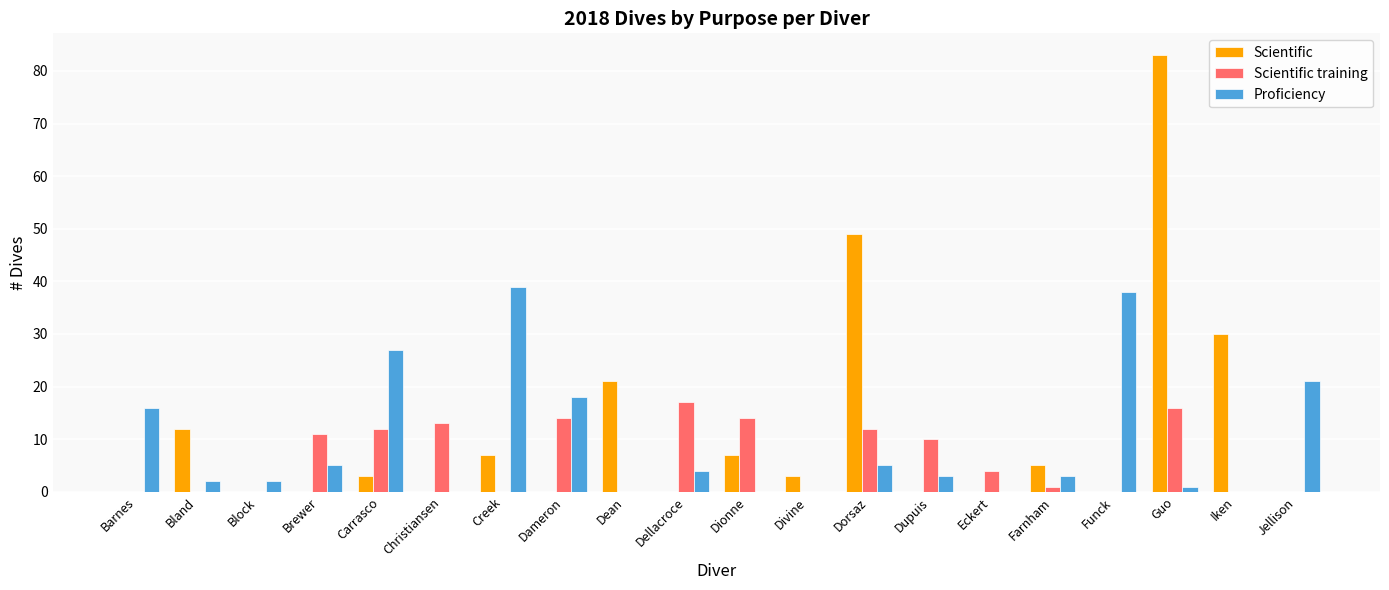

Which series has the widest spread of values?

Scientific